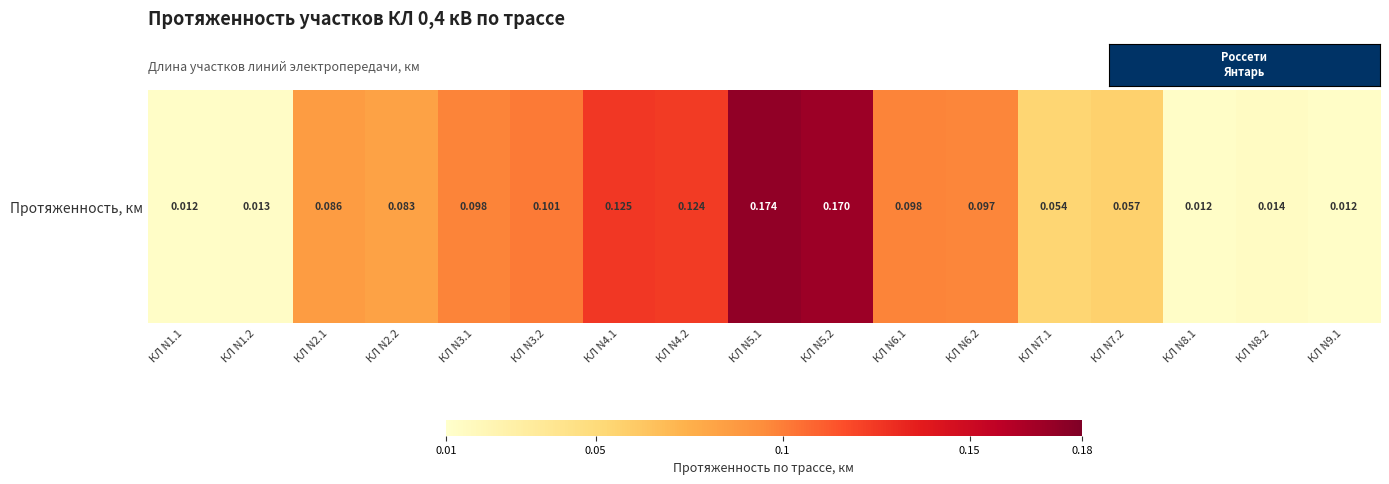

Between КЛ N2.1 and КЛ N9.1, which is larger?

КЛ N2.1